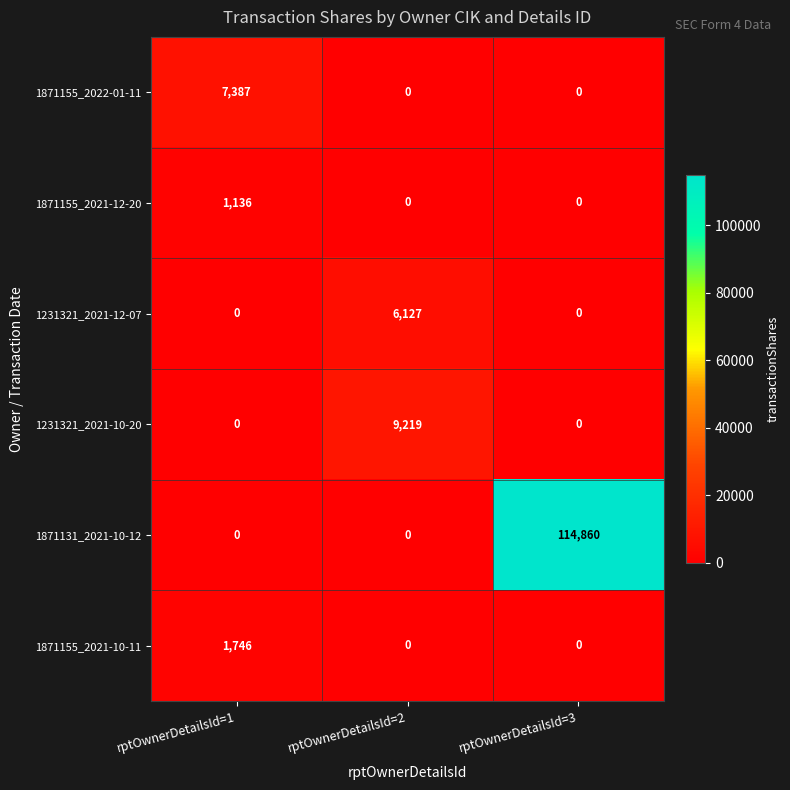

What is the approximate value of 1871155_2021-12-20 at rptOwnerDetailsId=1, to the nearest 10?

1140